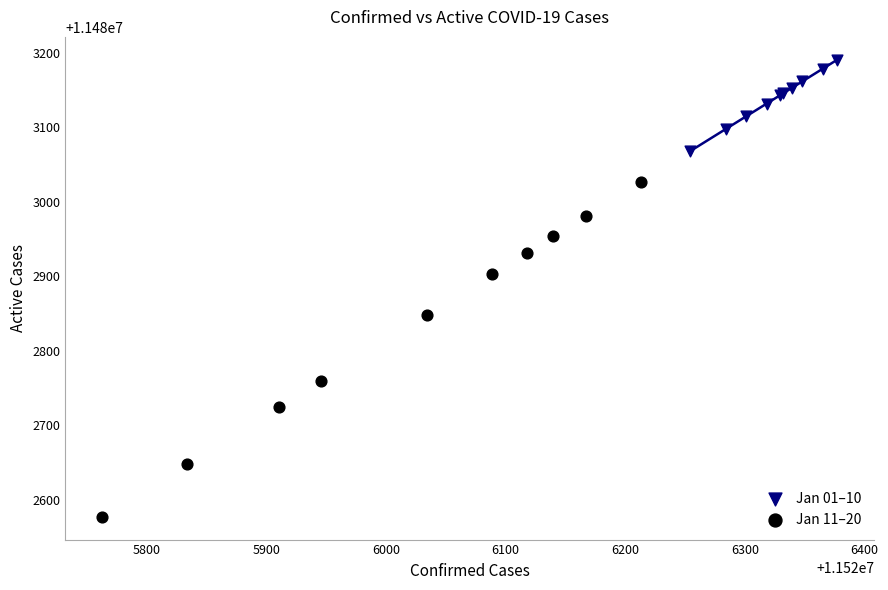

Which series reaches the maximum Y coordinate?

Jan 01–10